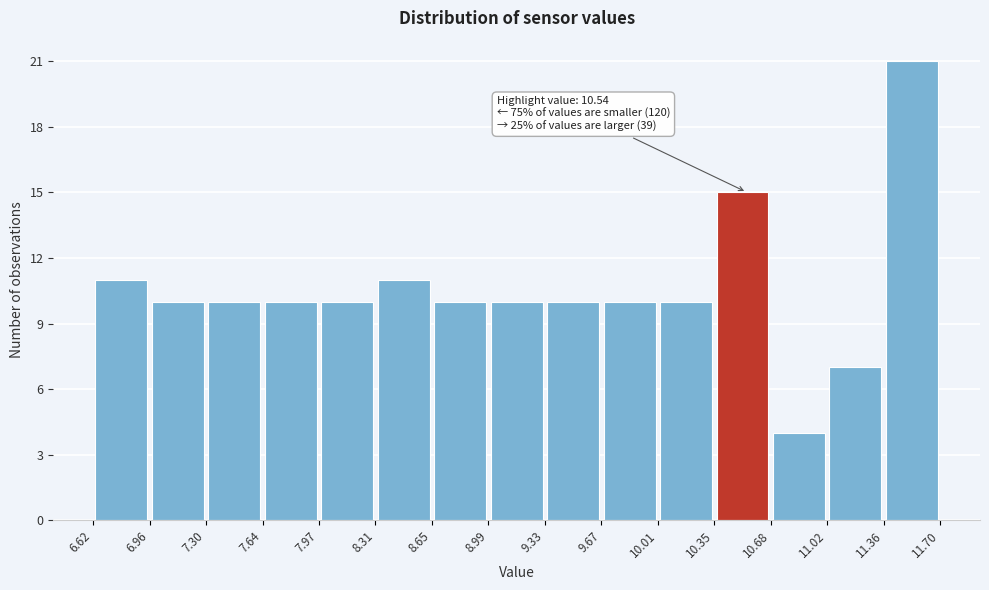

Over which range of the x-axis is the bar tallest?

11.36 to 11.70